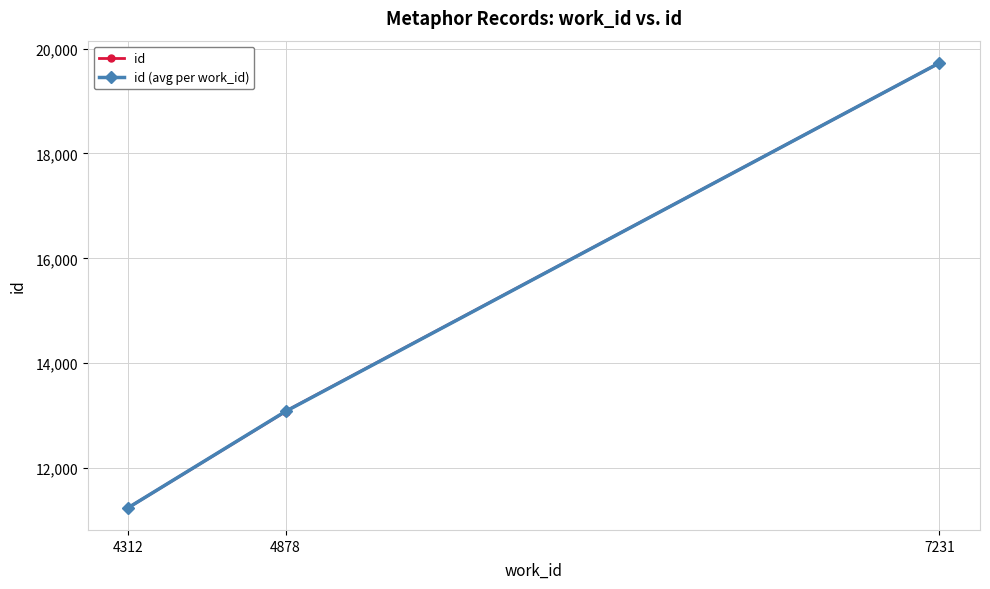

What is the smallest value displayed?

11247